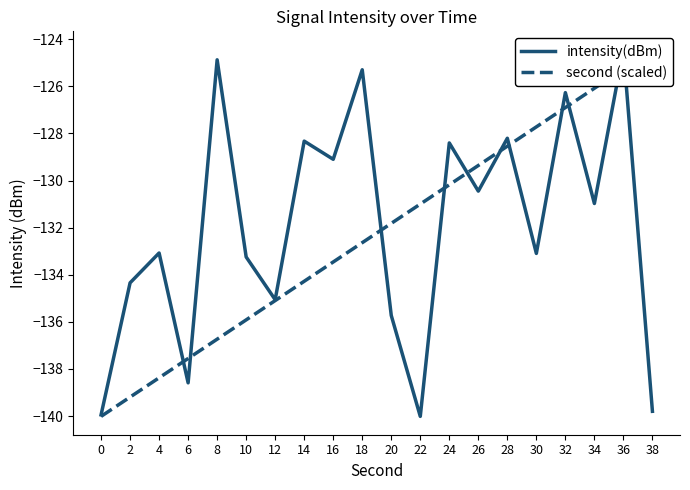

Count the number of data series in this chart.

2